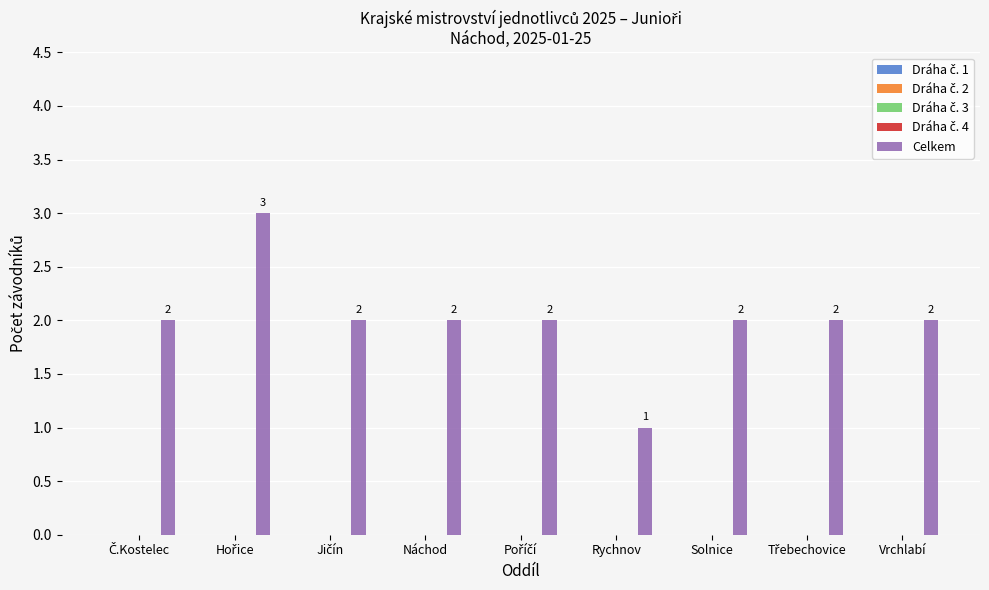

What is the value of the 6th bar from the left?

1